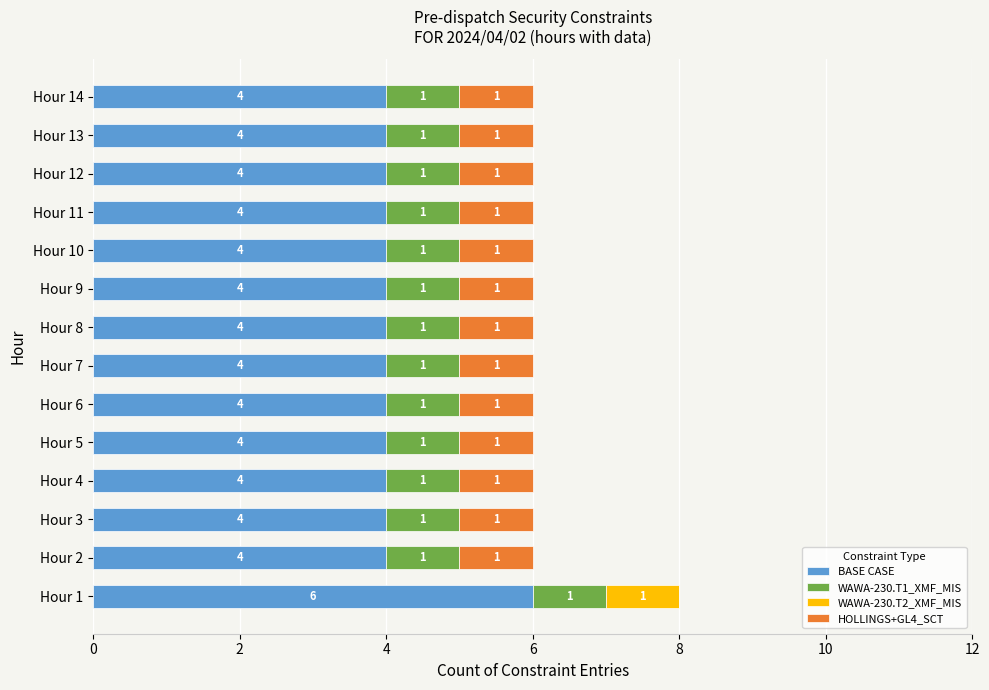

What is the total value across all series at Hour 9?

6